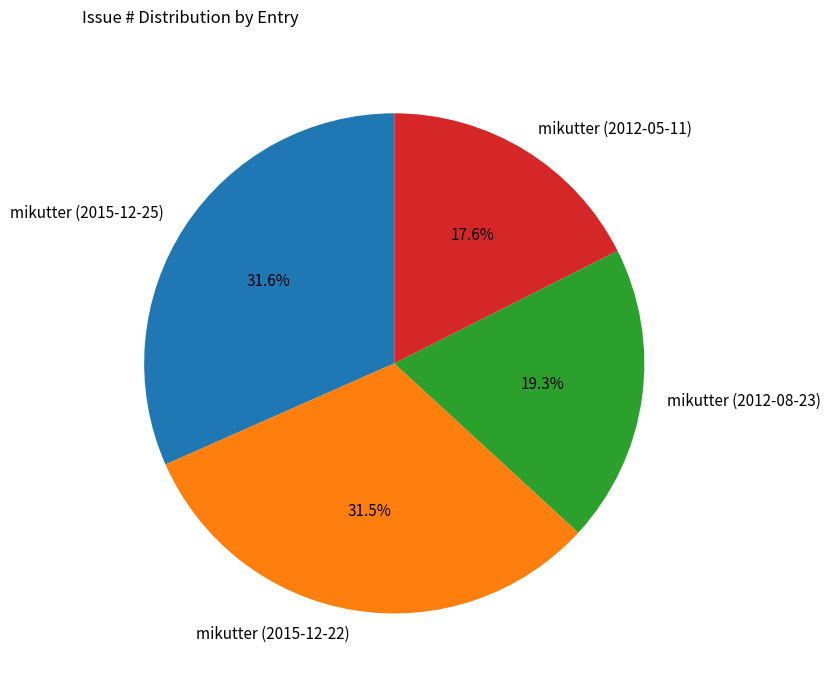

Is it true that mikutter (2015-12-25) is 46% of the pie?

False